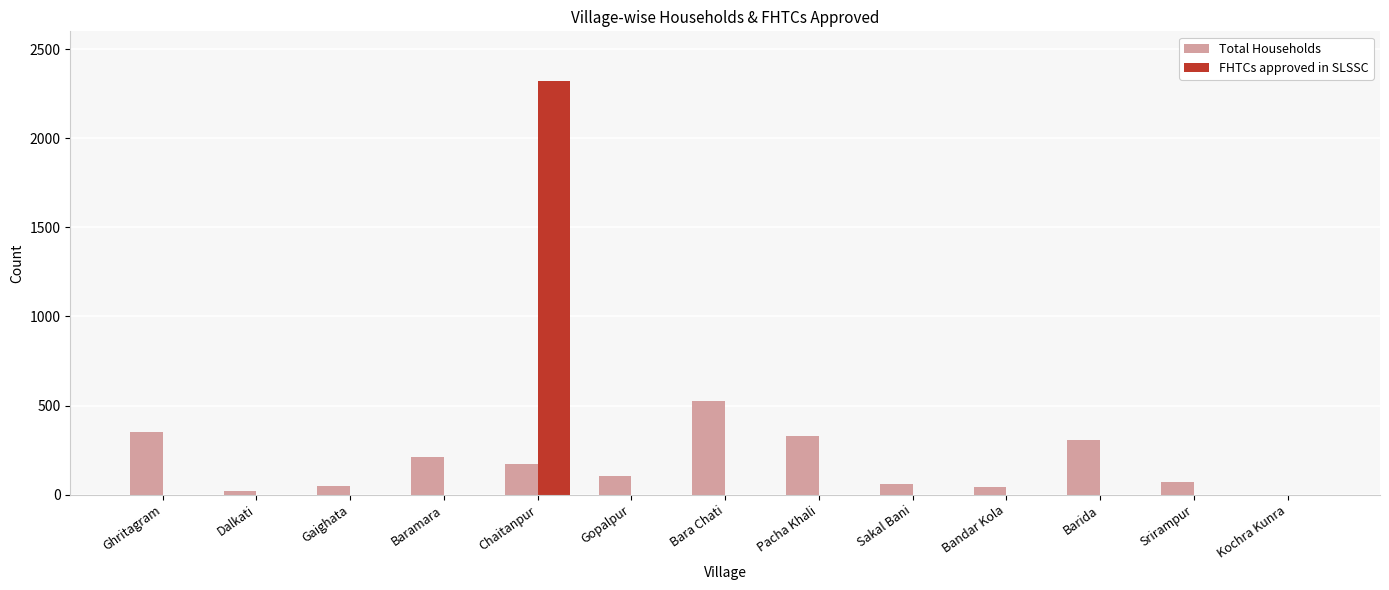

What is the sum of all Total Households values?

2235